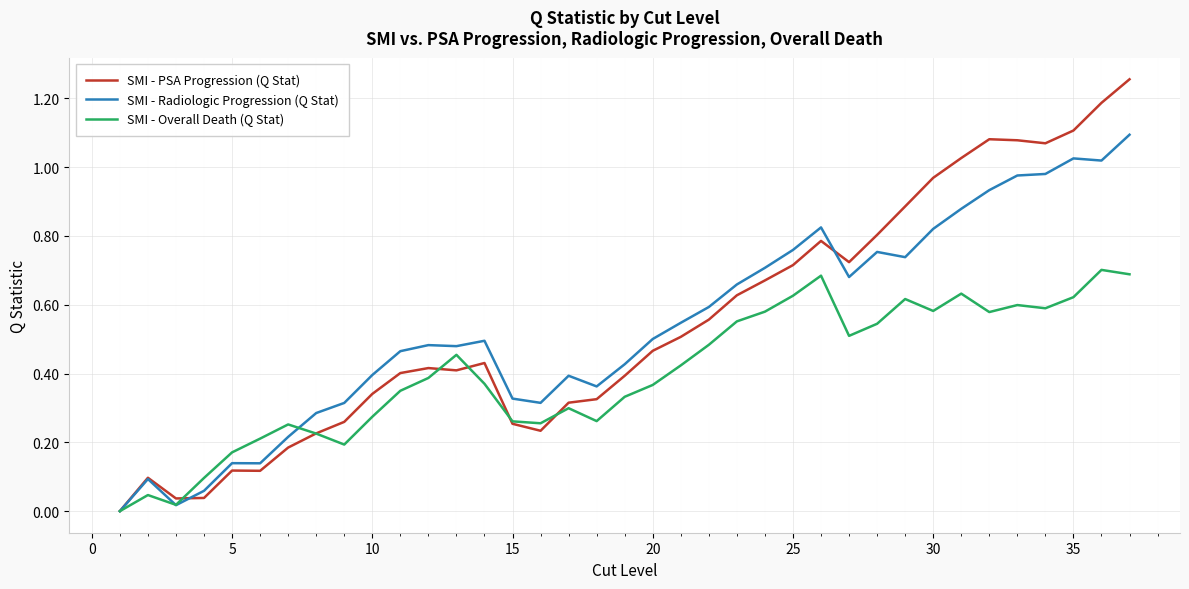

After their last crossing, which series has the higher values: SMI - PSA Progression (Q Stat) or SMI - Radiologic Progression (Q Stat)?

SMI - PSA Progression (Q Stat)